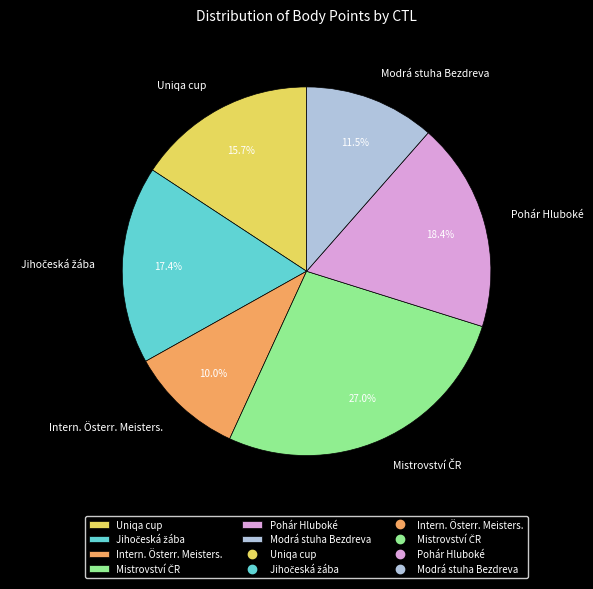

Is there a majority slice in this chart?

No